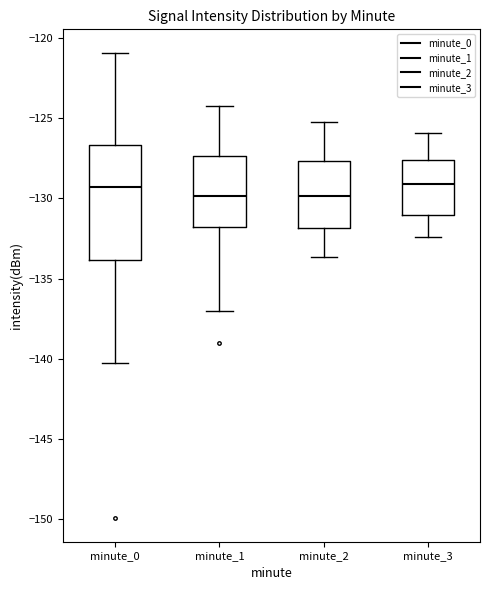

Reading left to right, read every box against the y-axis: the position of its median line, the range the box covers, and the ends of its whiskers. The values are not printed on the chart, so give them approximately, as read against the axis.

minute_0: median -129.5, box -134.0 to -126.5, whiskers -140.5 to -121.0
minute_1: median -130.0, box -132.0 to -127.5, whiskers -137.0 to -124.0
minute_2: median -130.0, box -132.0 to -127.5, whiskers -133.5 to -125.0
minute_3: median -129.0, box -131.0 to -127.5, whiskers -132.5 to -126.0